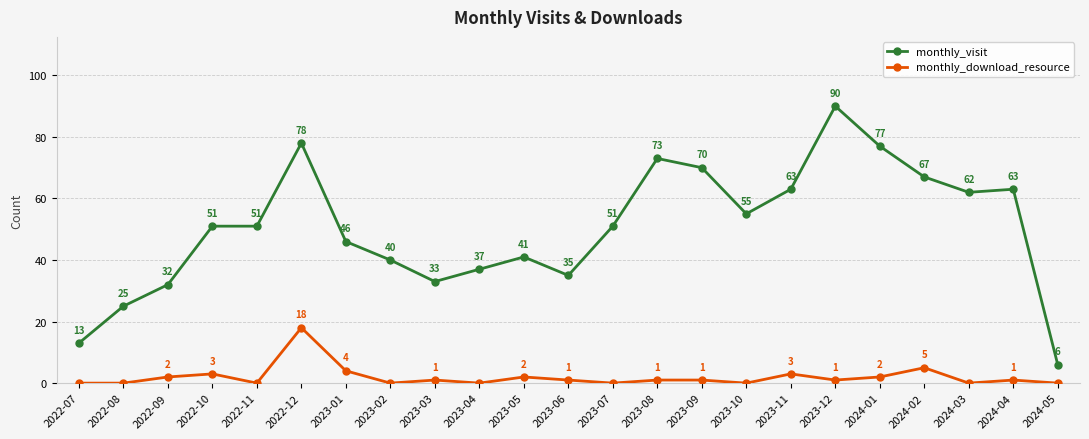

Which series has the largest range (max minus min)?

monthly_visit